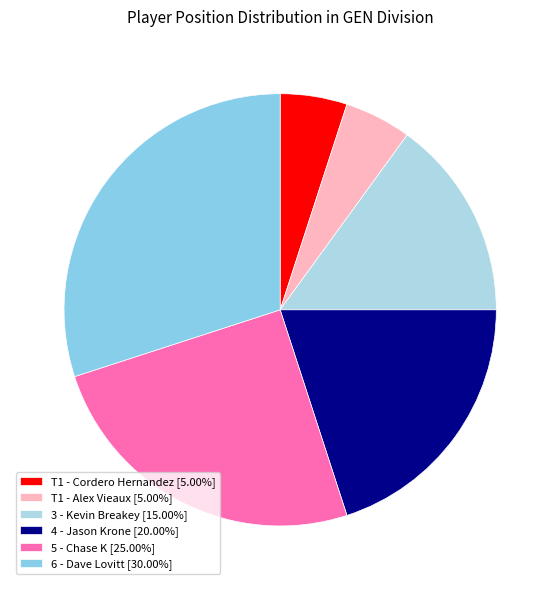

Which slice is the smallest?

T1 - Cordero Hernandez